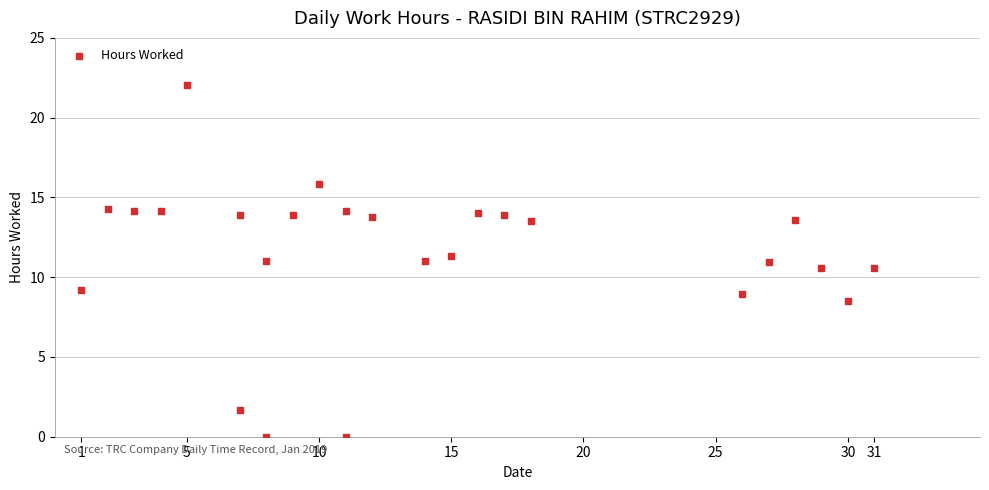

What is the range of X values (max minus min)?

30.0